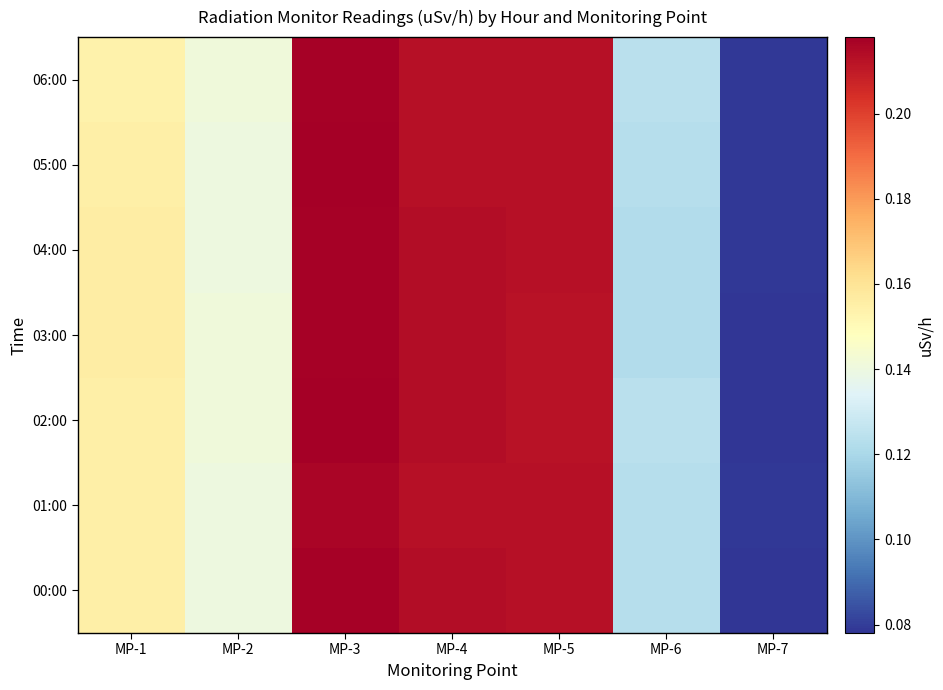

Rank the series at MP-3 from lowest to highest value.

01:00, 00:00, 03:00, 04:00, 06:00, 02:00, 05:00